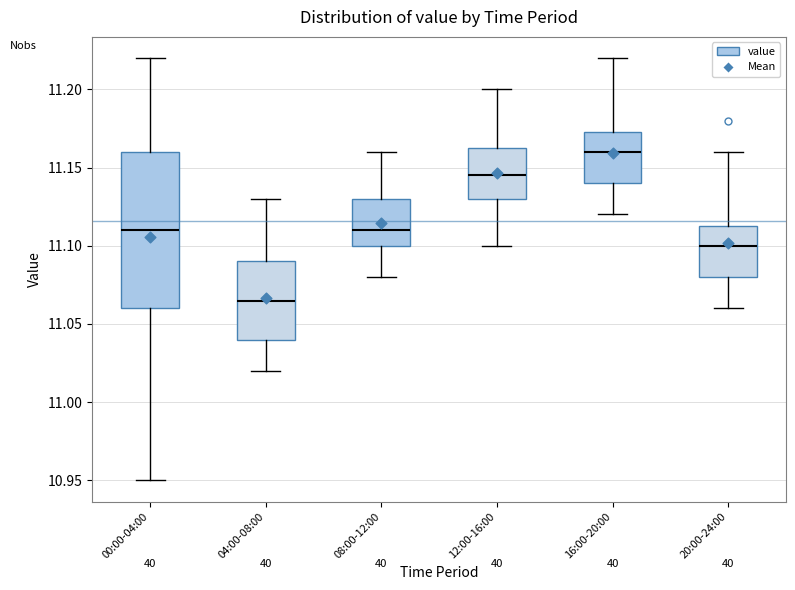

Which box has the lowest median line?

04:00-08:00